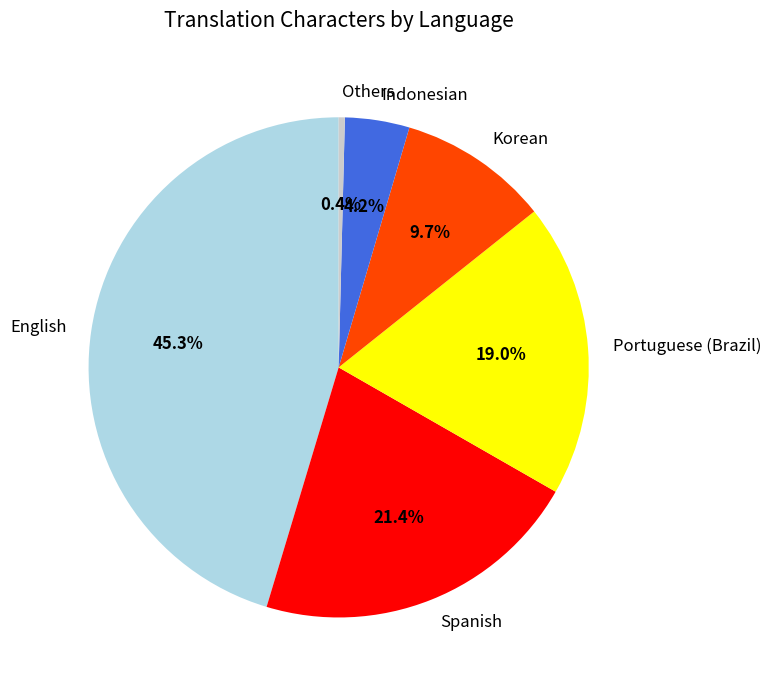

What is the largest slice in the pie chart?

English